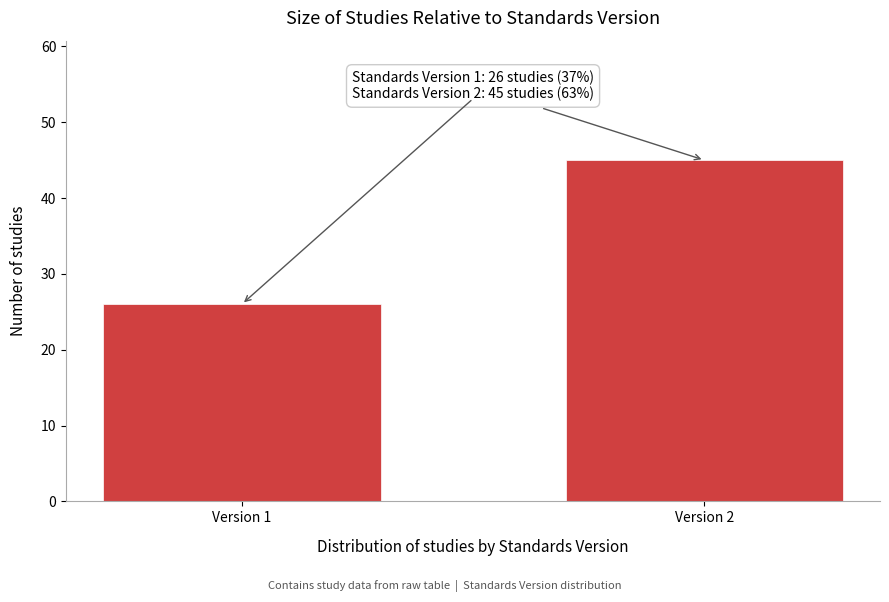

Reading left to right, transcribe all the data shown in this chart.

26	45